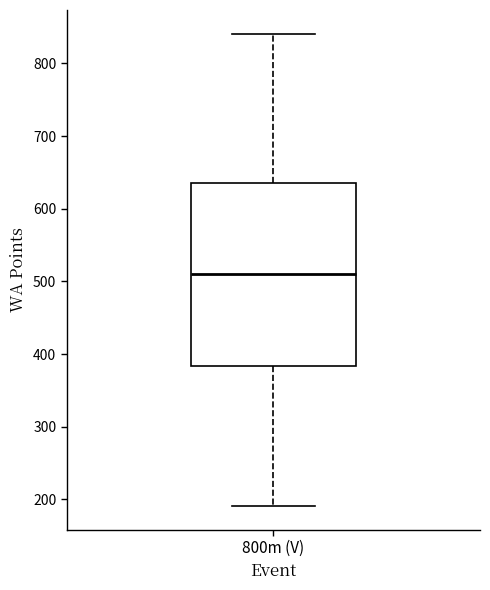

Transcribe this box plot: give where the median line is, the range the box spans, and where the two whiskers end, as read against the y-axis. The values are not printed on the chart, so give them approximately, as read against the axis.

median 510, box 380 to 640, whiskers 190 to 840